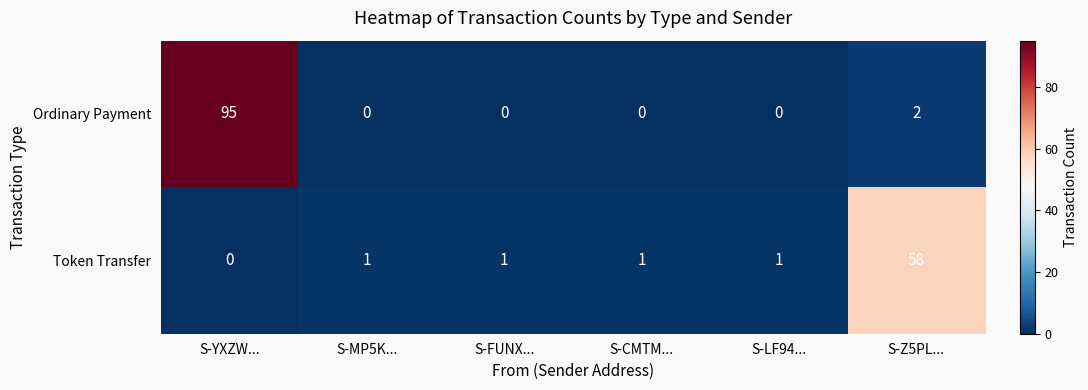

Reading left to right, what are all the values shown in this chart?

Ordinary Payment: 95	0	0	0	0	2
Token Transfer: 0	1	1	1	1	58